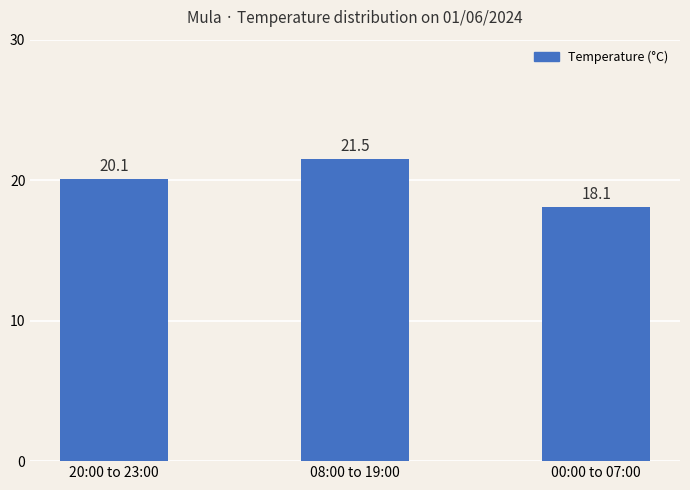

Rank the categories by value from lowest to highest.

00:00 to 07:00, 20:00 to 23:00, 08:00 to 19:00